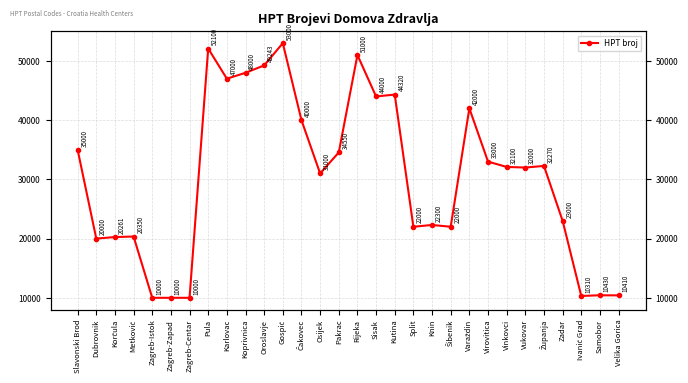

The value at Vinkovci is 32100. True or false?

True